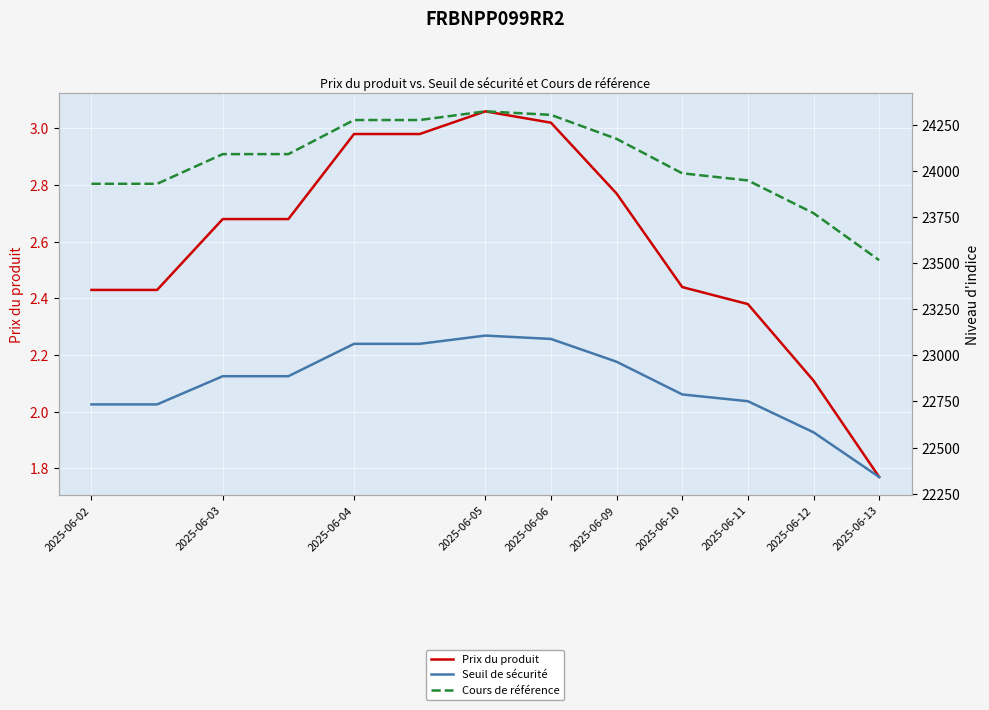

Which has a higher value, 10 or 2025-06-11?

2025-06-11